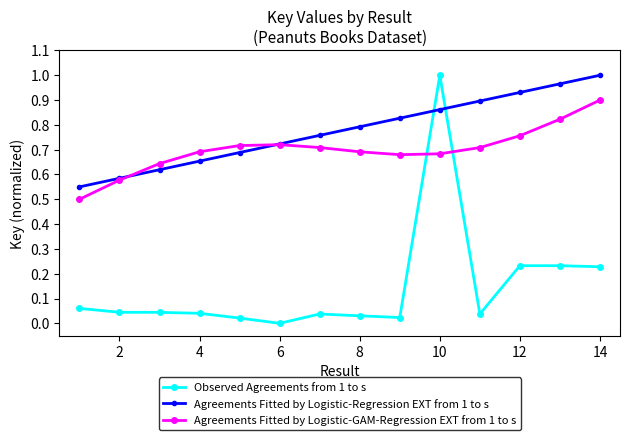

True or false: Agreements Fitted by Logistic-GAM-Regression EXT from 1 to s has more than 0 points higher than both neighbors.

True